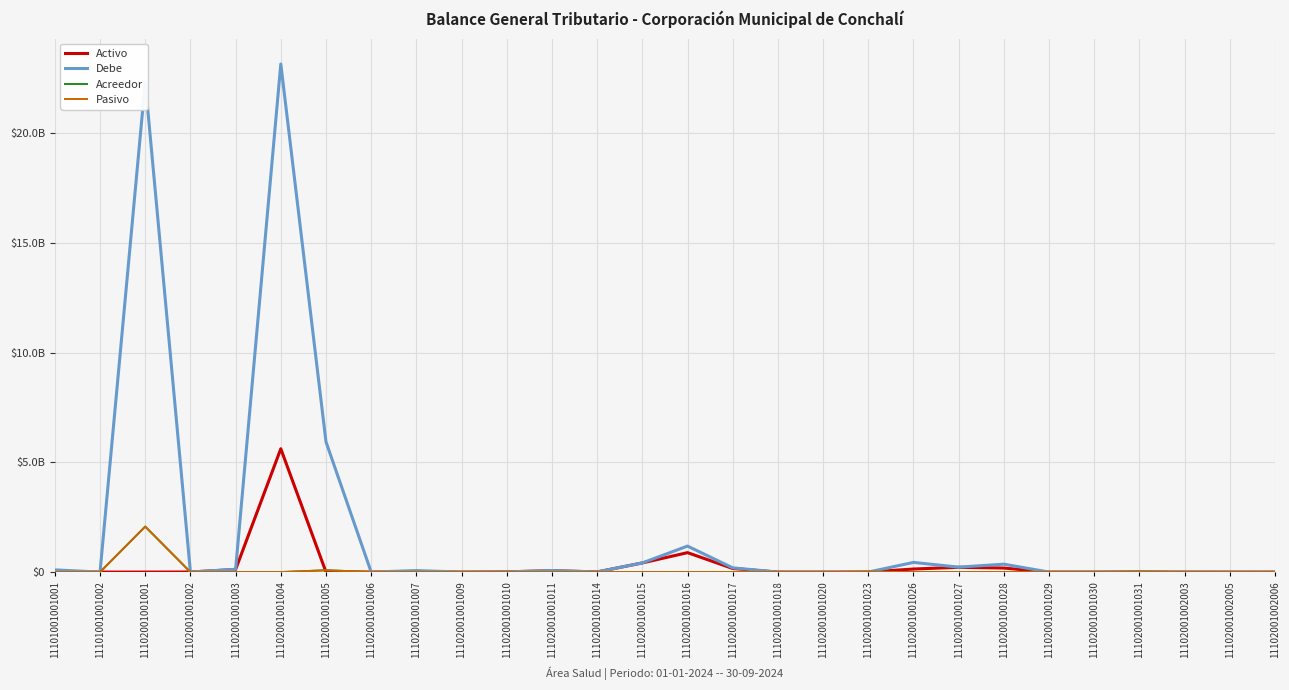

At how many categories does at least one series exceed 14605041940?

2